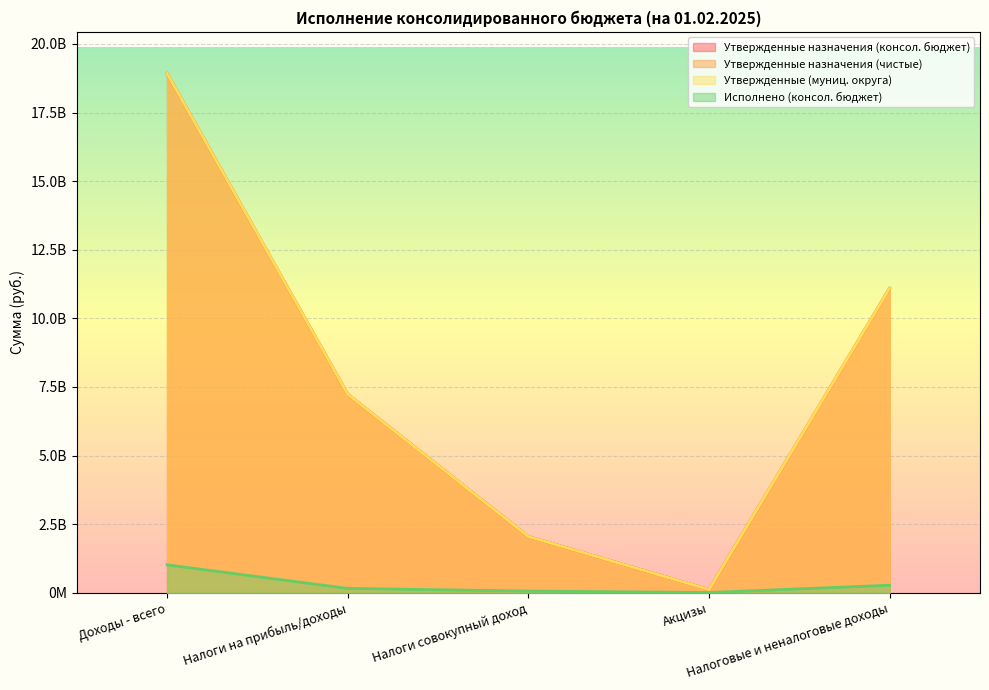

What position from the right is Налоги на прибыль/доходы?

4